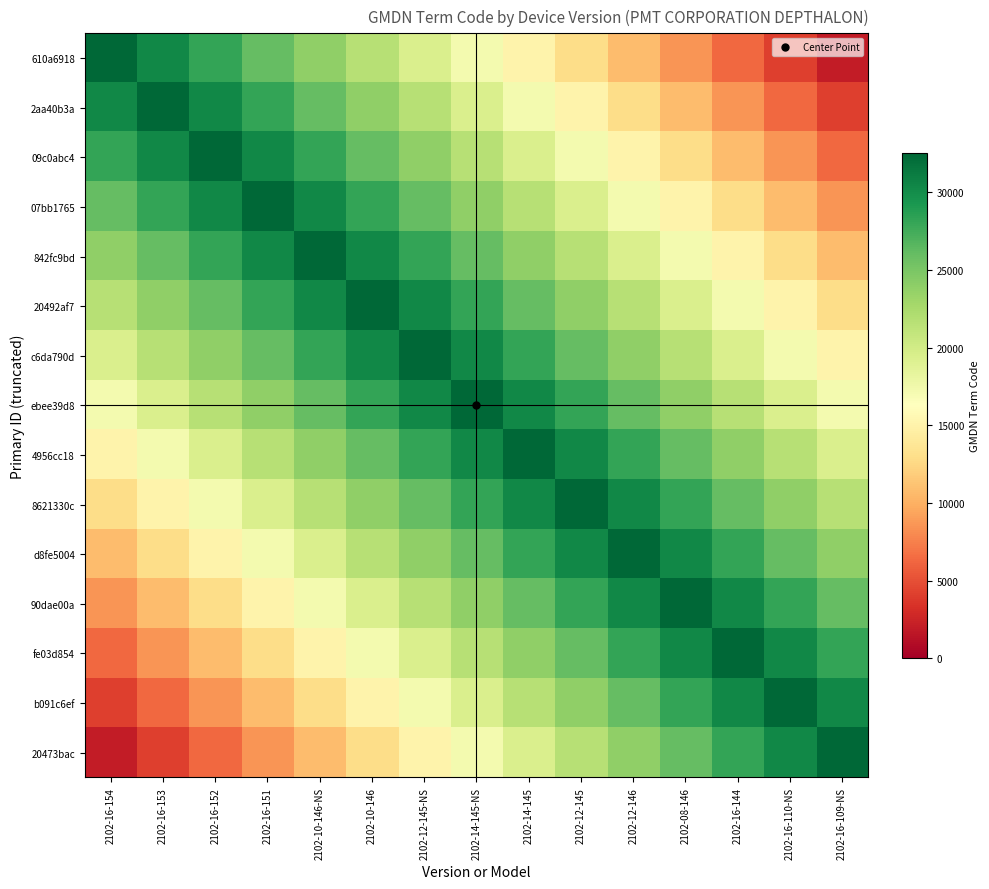

Which category has the highest value across all series?

2102-16-154